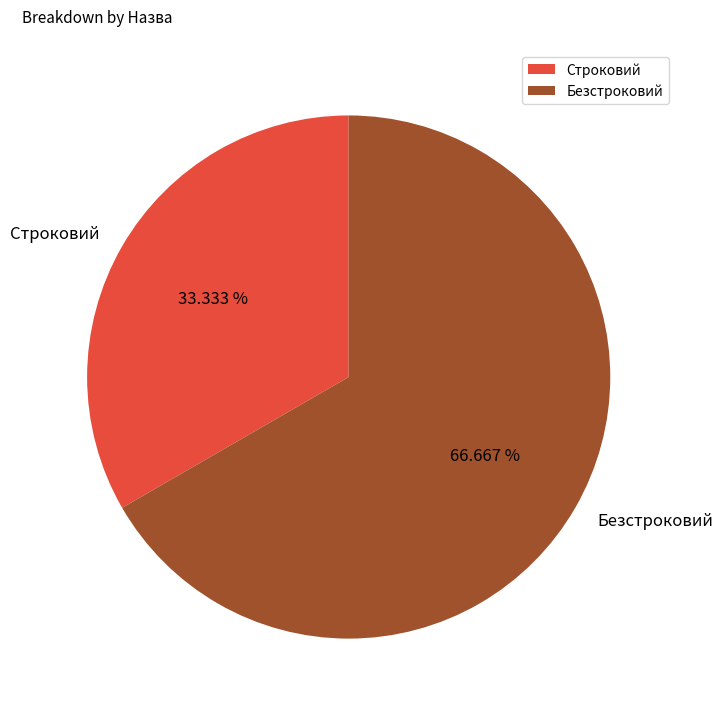

What is the smallest slice in the pie chart?

Строковий